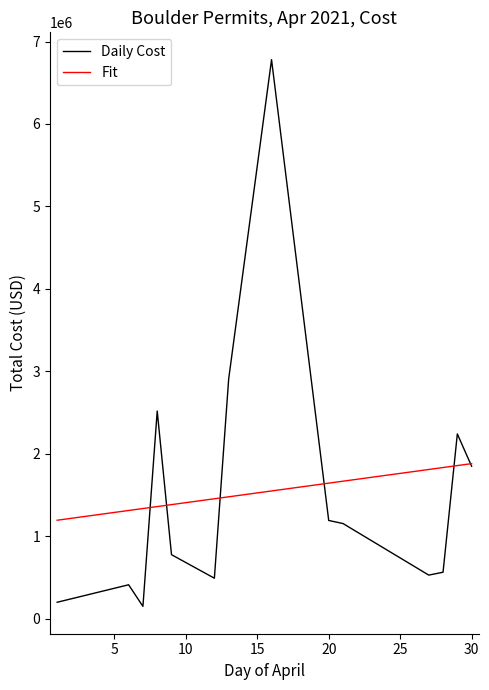

Which series has the largest range (max minus min)?

Daily Cost